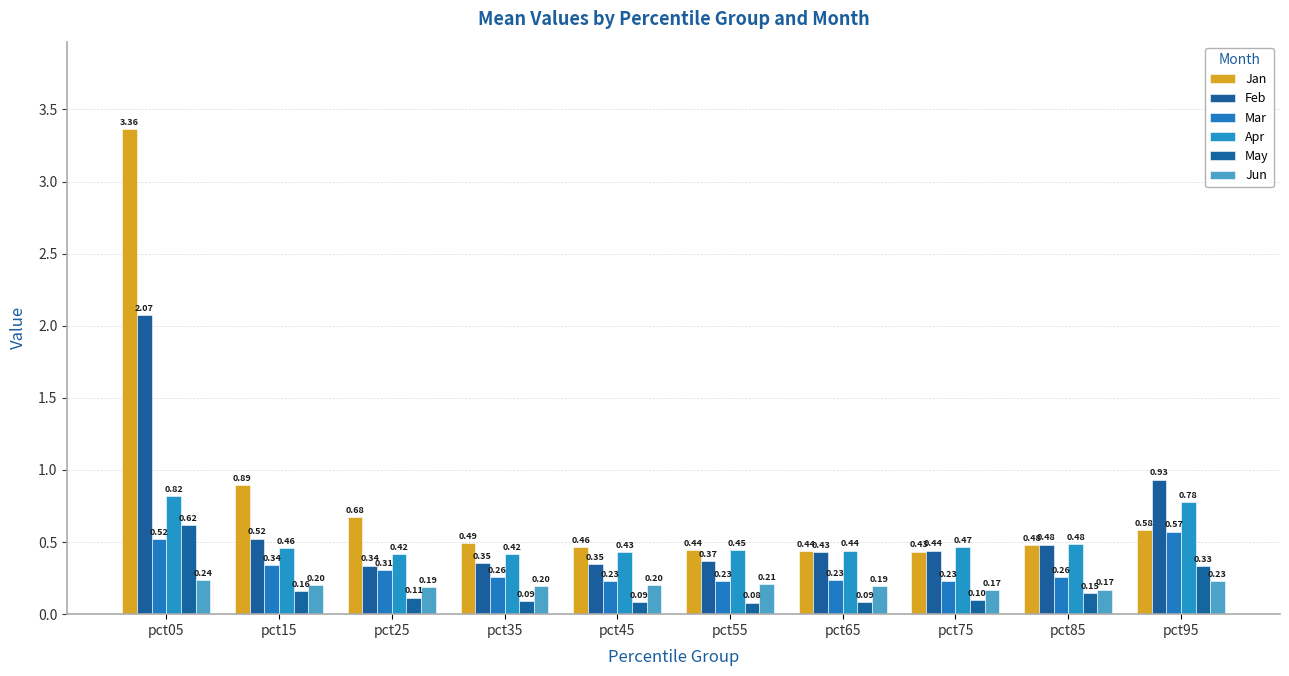

Reading left to right, list all the values displayed in this chart.

Jan: 3.4	0.9	0.7	0.5	0.5	0.4	0.4	0.4	0.5	0.6
Feb: 2.1	0.5	0.3	0.4	0.3	0.4	0.4	0.4	0.5	0.9
Mar: 0.5	0.3	0.3	0.3	0.2	0.2	0.2	0.2	0.3	0.6
Apr: 0.8	0.5	0.4	0.4	0.4	0.4	0.4	0.5	0.5	0.8
May: 0.6	0.2	0.1	0.1	0.1	0.1	0.1	0.1	0.1	0.3
Jun: 0.2	0.2	0.2	0.2	0.2	0.2	0.2	0.2	0.2	0.2